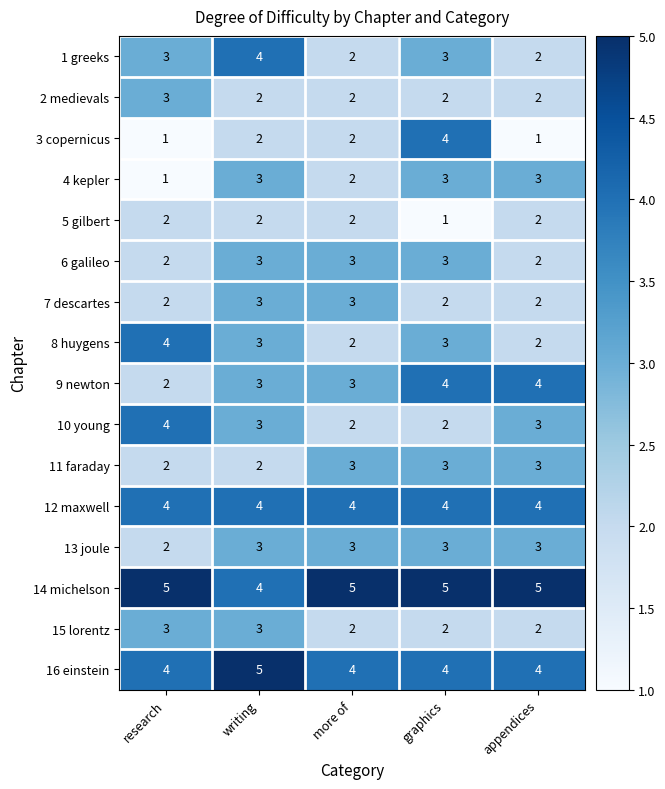

The 10 young series shows 4 at research. True or false?

True